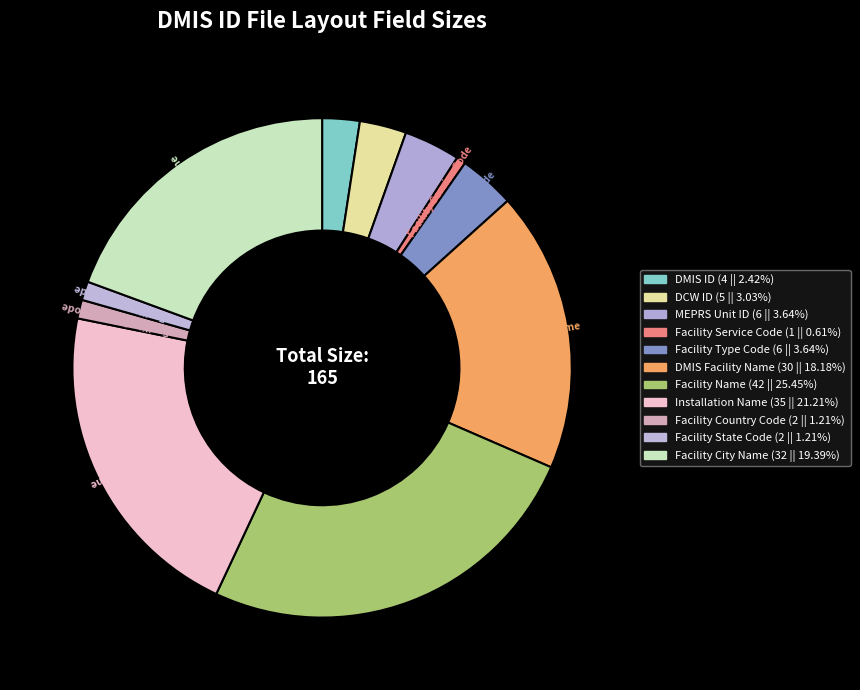

How many segments does this pie chart have?

11